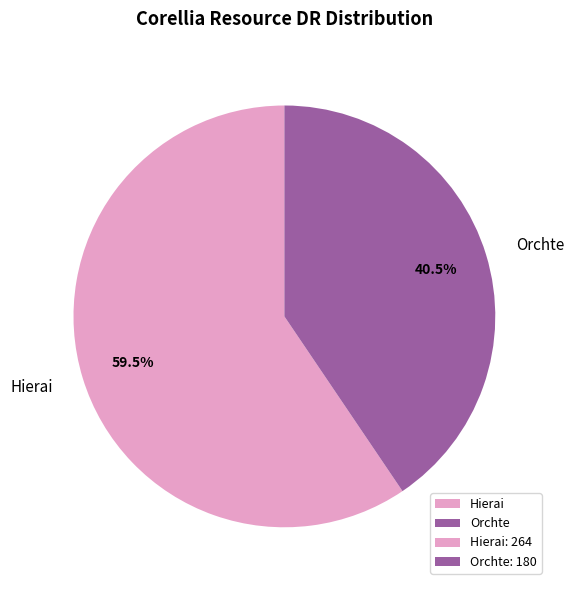

Do Hierai and Orchte together represent more than half of the pie?

Yes